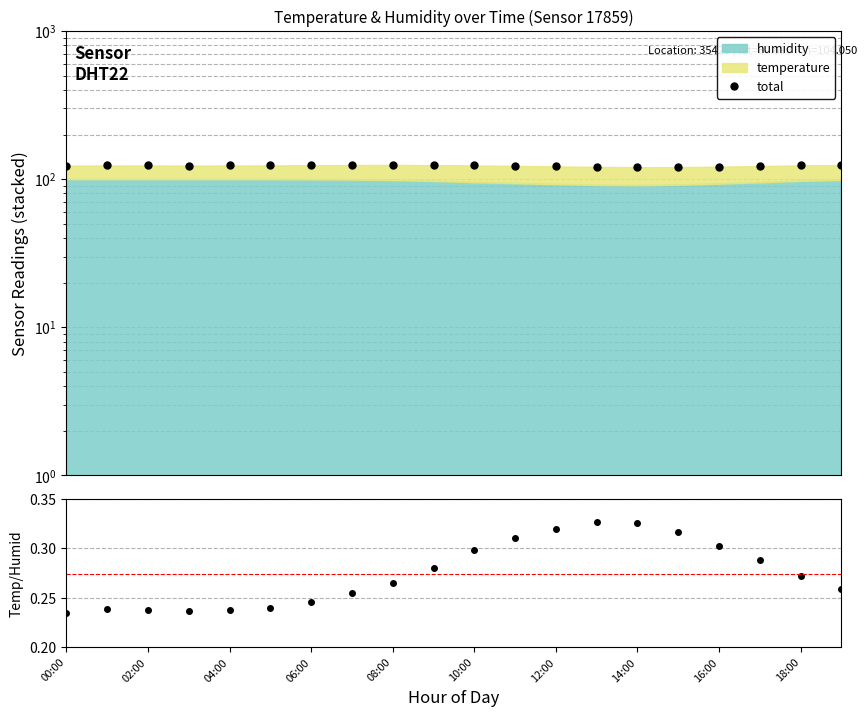

True or false: temp/humid has more than 1 interior local peaks.

True